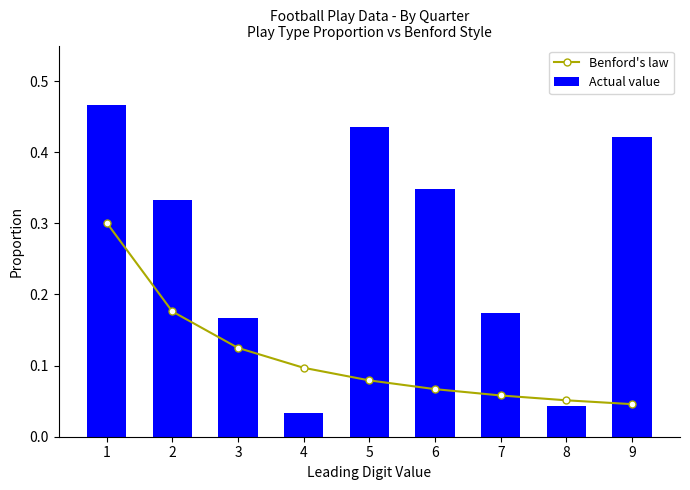

The Actual value series shows 0.7 at 9. True or false?

False